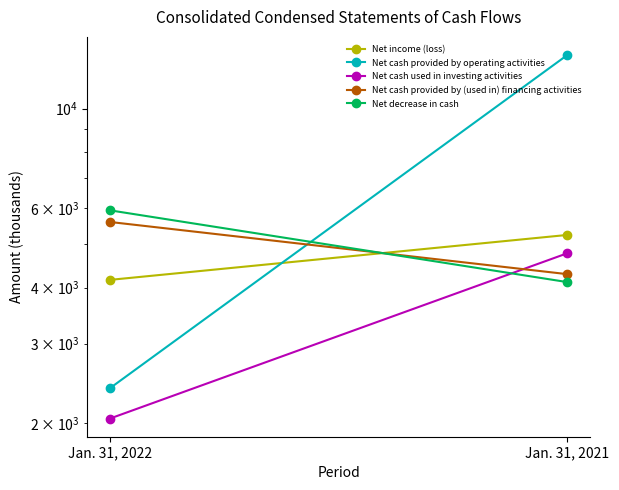

At how many categories does at least one series exceed 9881?

1